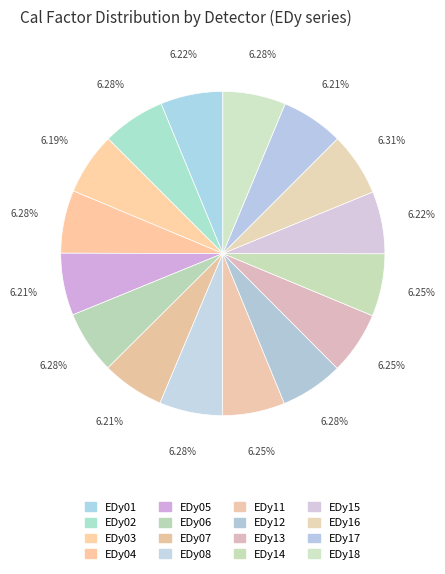

Does EDy04 account for over 50% of the chart?

No